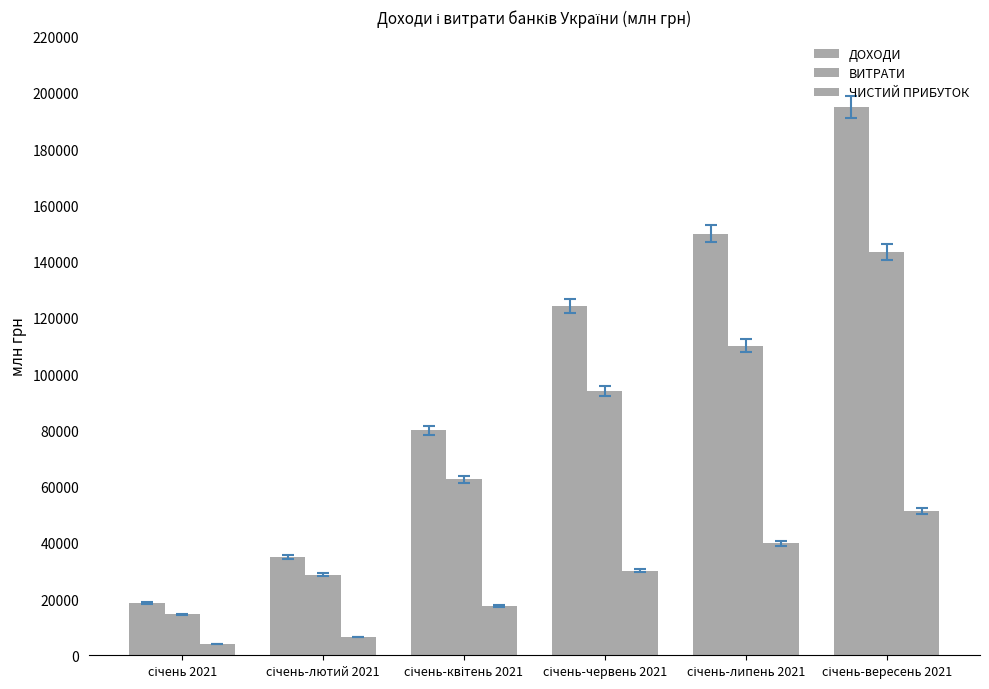

Rank the series by their average value, from lowest to highest.

ЧИСТИЙ ПРИБУТОК, ВИТРАТИ, ДОХОДИ